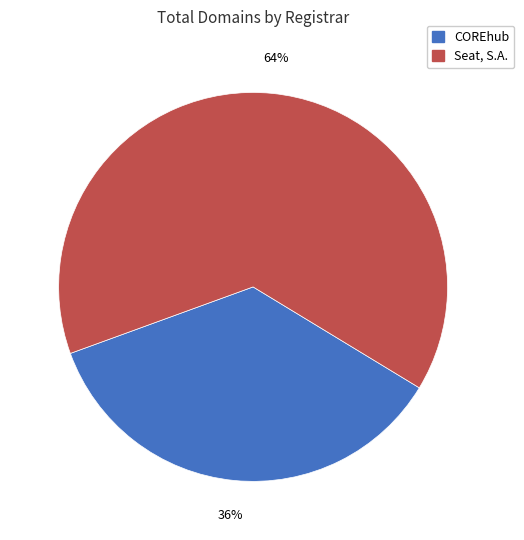

What is the largest slice in the pie chart?

Seat, S.A.